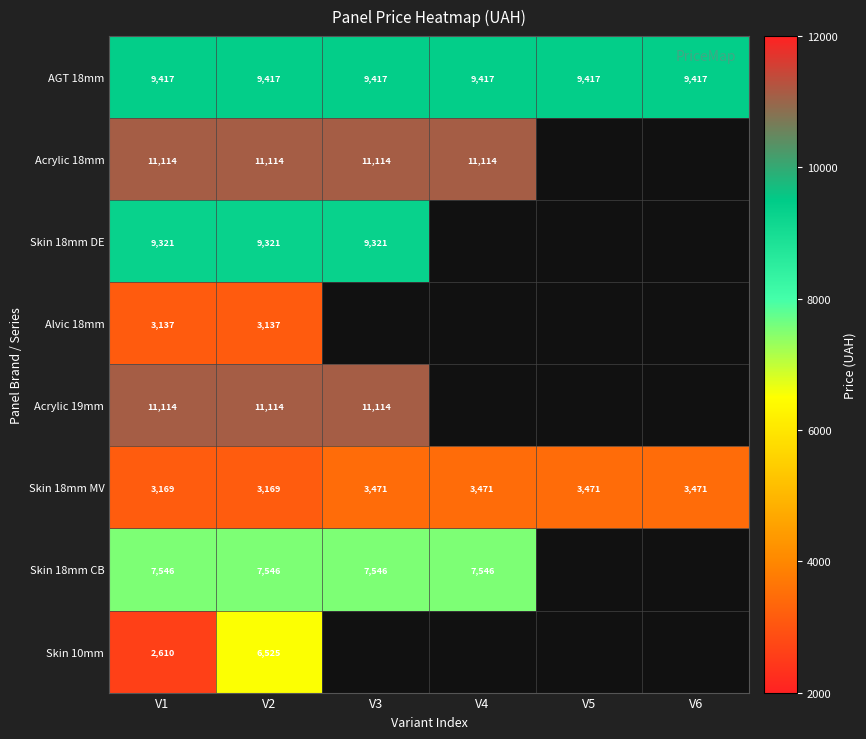

Count the Skin 18mm MV values in the range 3169 to 3471.

6